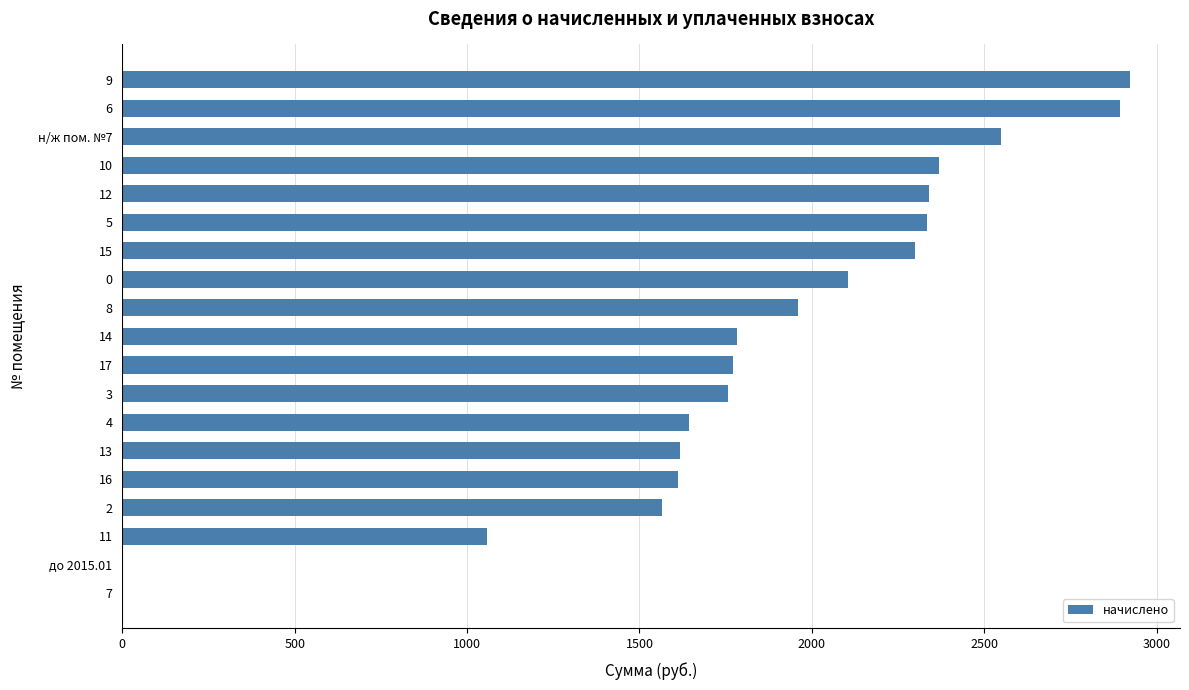

What is the sum of all values?

34570.8